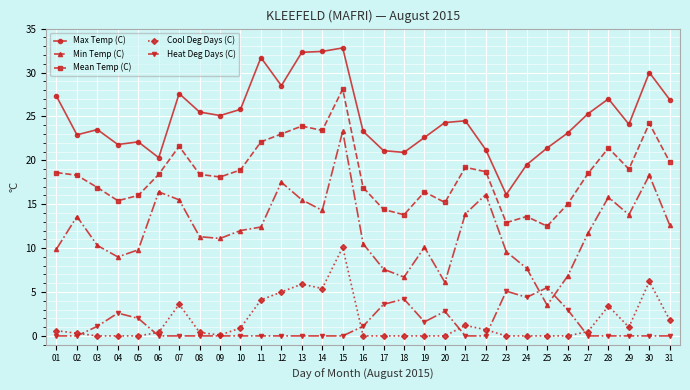

True or false: Heat Deg Days (C) and Mean Temp (C) cross at least once.

False